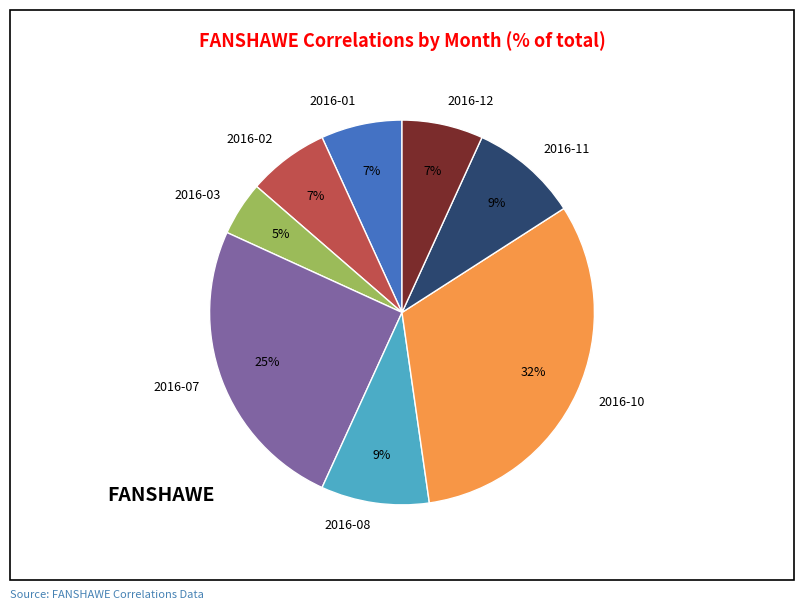

To the nearest percent, what is the combined percentage of 2016-11 and 2016-12?

16%